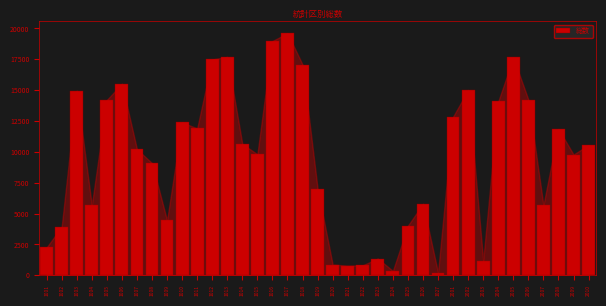

Is it true that the value at 1016 is 31016?

False